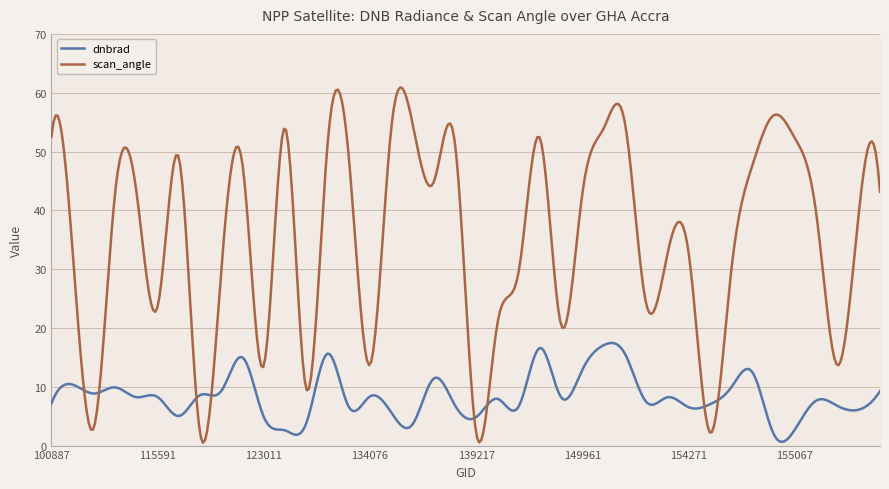

True or false: scan_angle has more than 0 points higher than both neighbors.

True